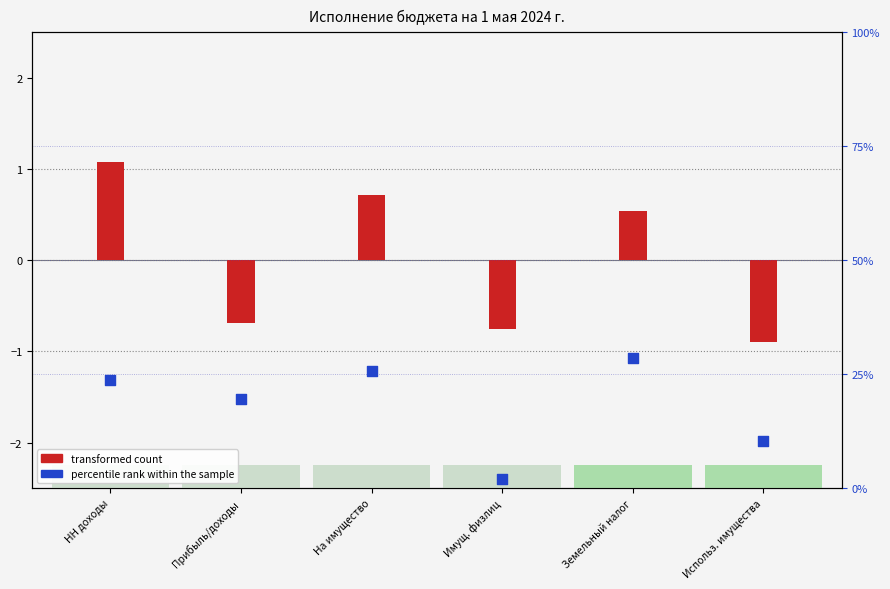

What are all the series names shown in the legend?

transformed count, percentile rank within the sample